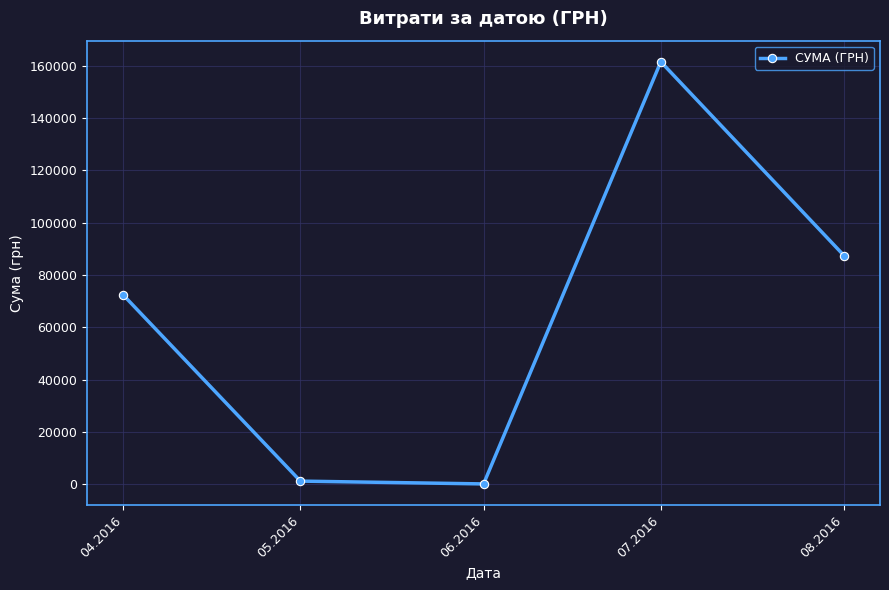

What is the difference between the second highest and minimum values?

87293.1